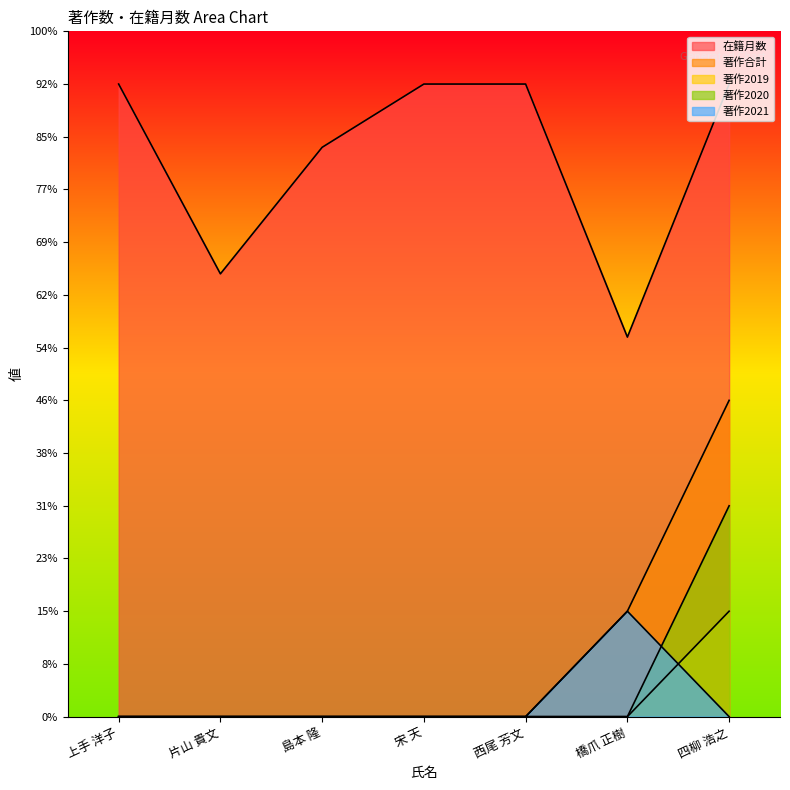

The 著作合計 series shows 0 at 片山 貴文. True or false?

True